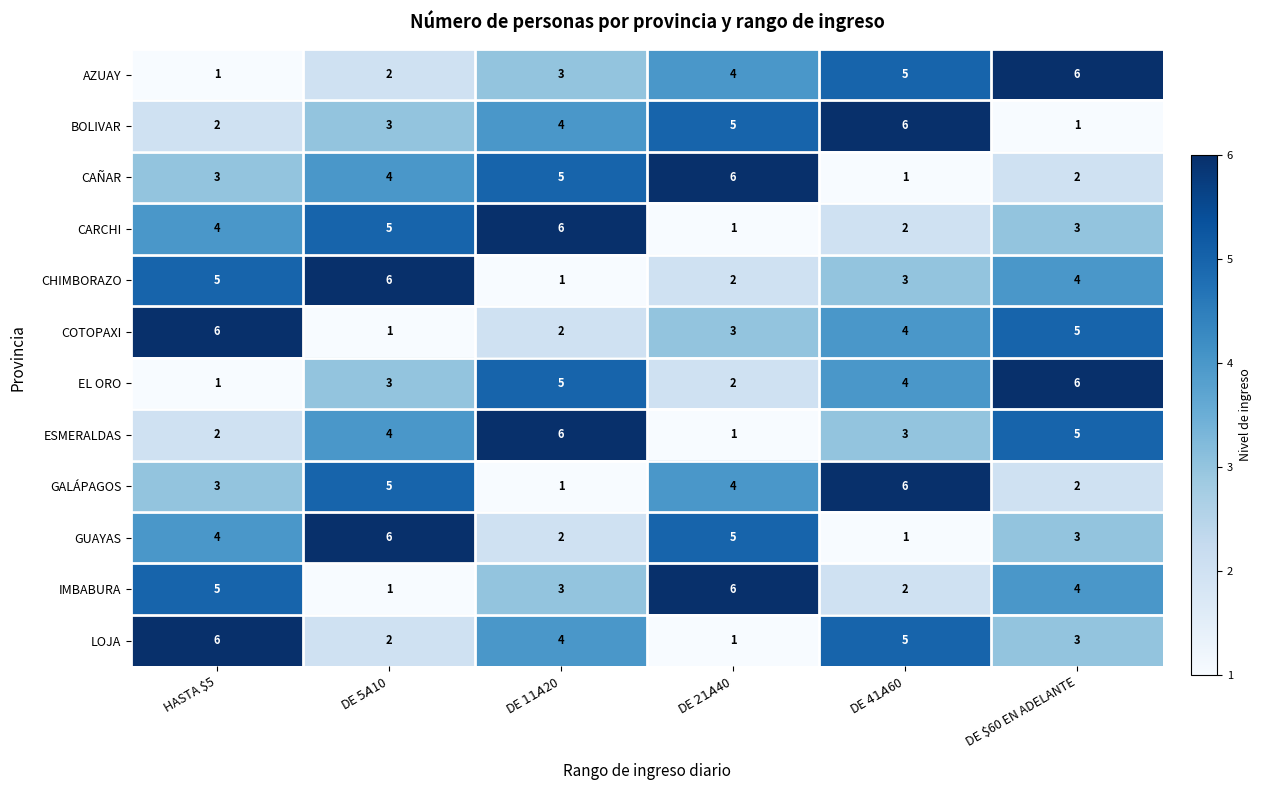

Count the COTOPAXI values in the range 2 to 5.

4